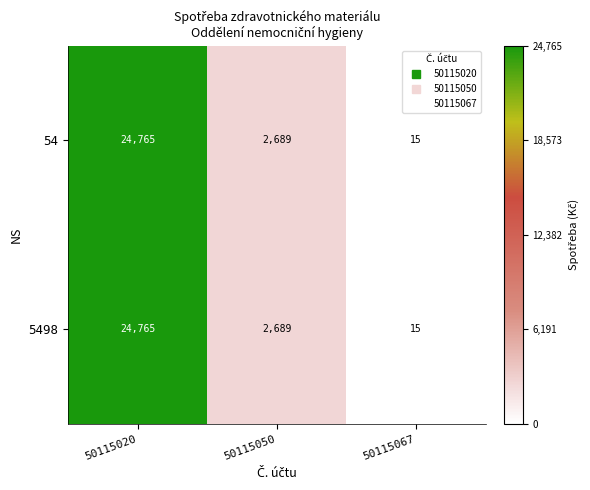

At which label is 5498 closest to 12390?

50115050